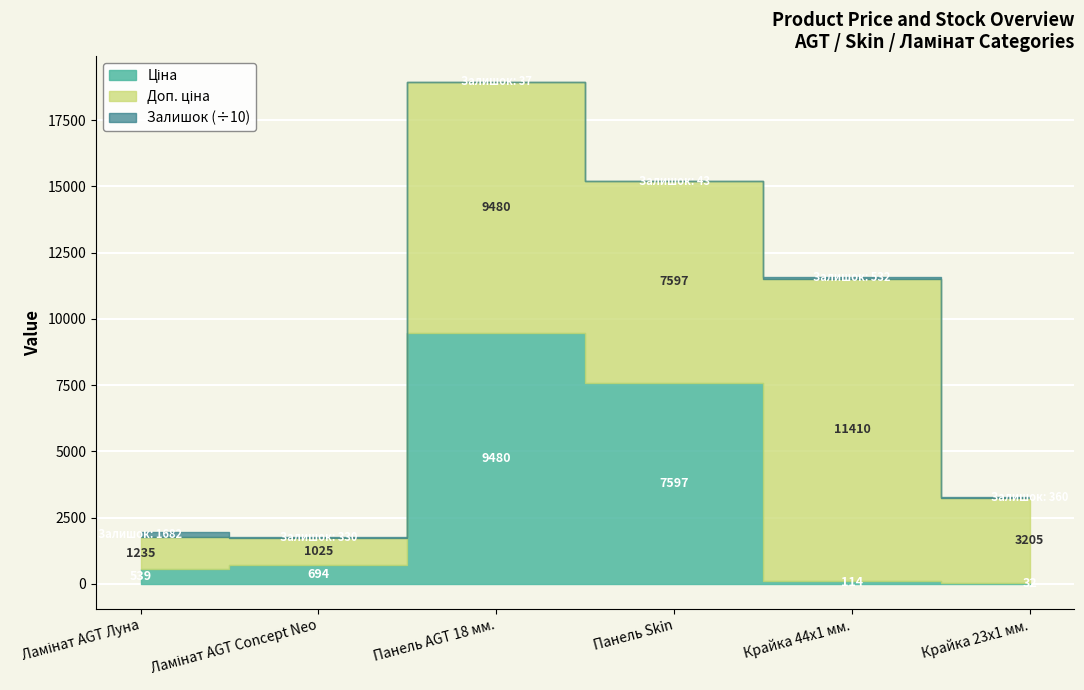

True or false: Доп. ціна and Ціна intersect in this chart.

False